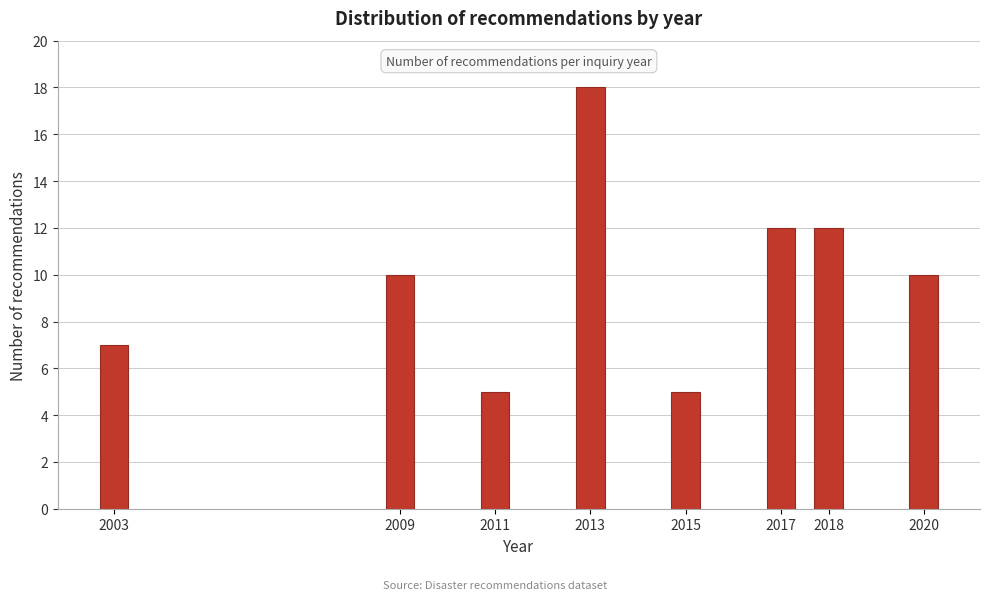

Reading left to right, list all the values displayed in this chart.

7	10	5	18	5	12	12	10